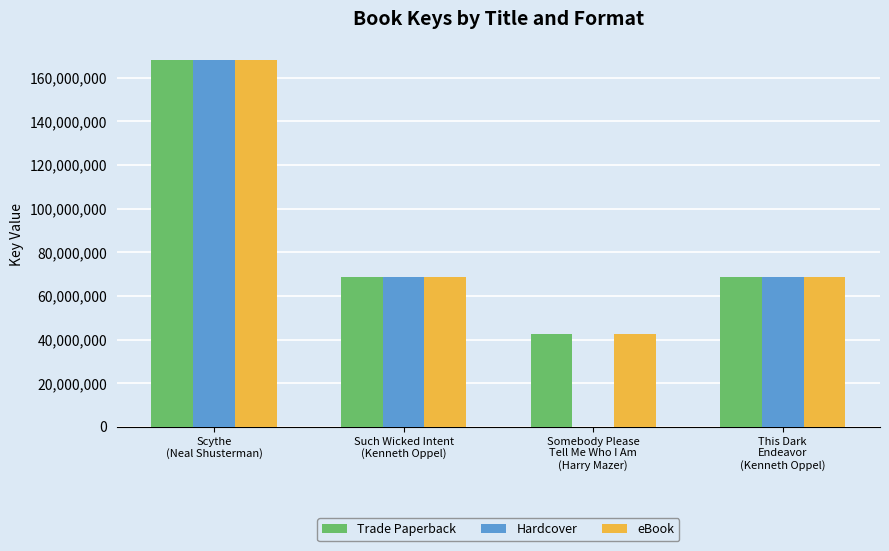

What is the greatest value displayed?

168081974